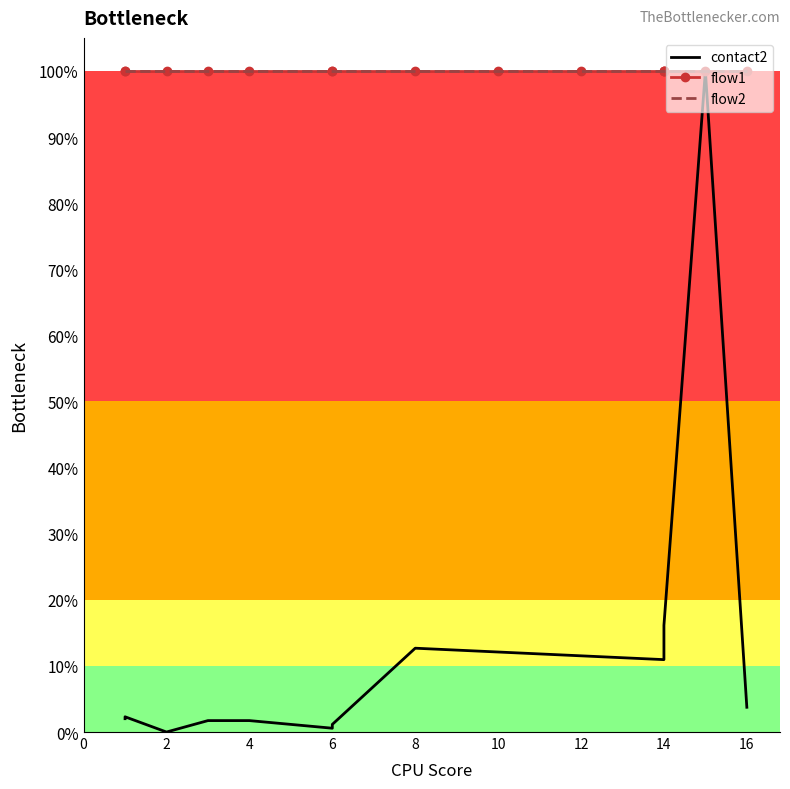

Reading left to right, what are all the values shown in this chart?

contact2: 0.0	0.0	0.0	0.0	0.0	0.0	0.0	0.1	0.1	0.1	0.1	0.2	0.2	1.0	0.0
flow1: 1.0	1.0	1.0	1.0	1.0	1.0	1.0	1.0	1.0	1.0	1.0	1.0	1.0	1.0	1.0
flow2: 1.0	1.0	1.0	1.0	1.0	1.0	1.0	1.0	1.0	1.0	1.0	1.0	1.0	1.0	1.0